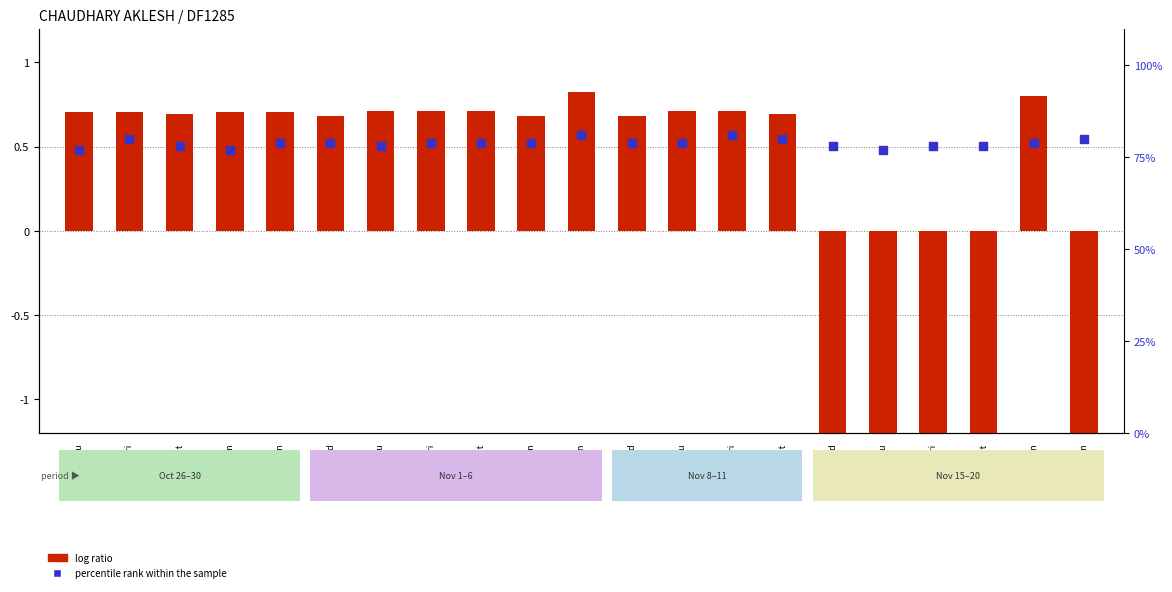

Which series reaches the maximum Y coordinate?

percentile rank within the sample